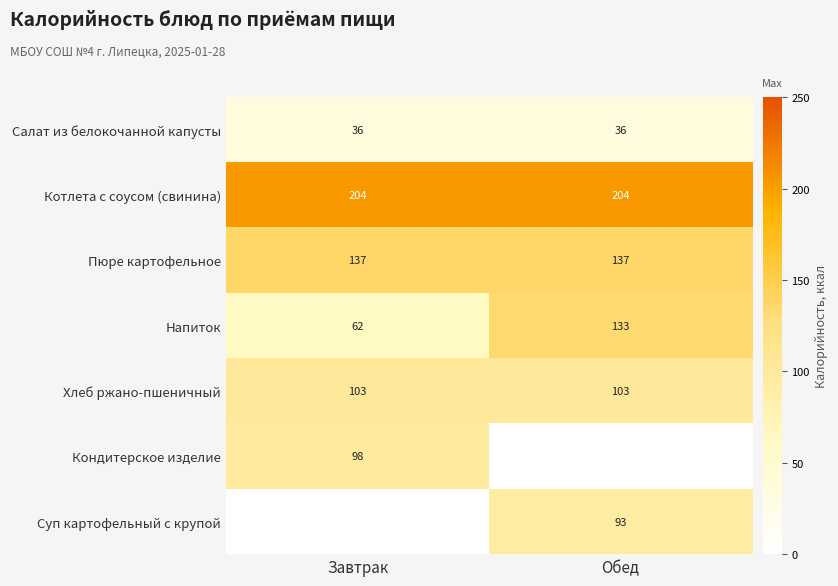

The Пюре картофельное series shows 40 at Завтрак. True or false?

False